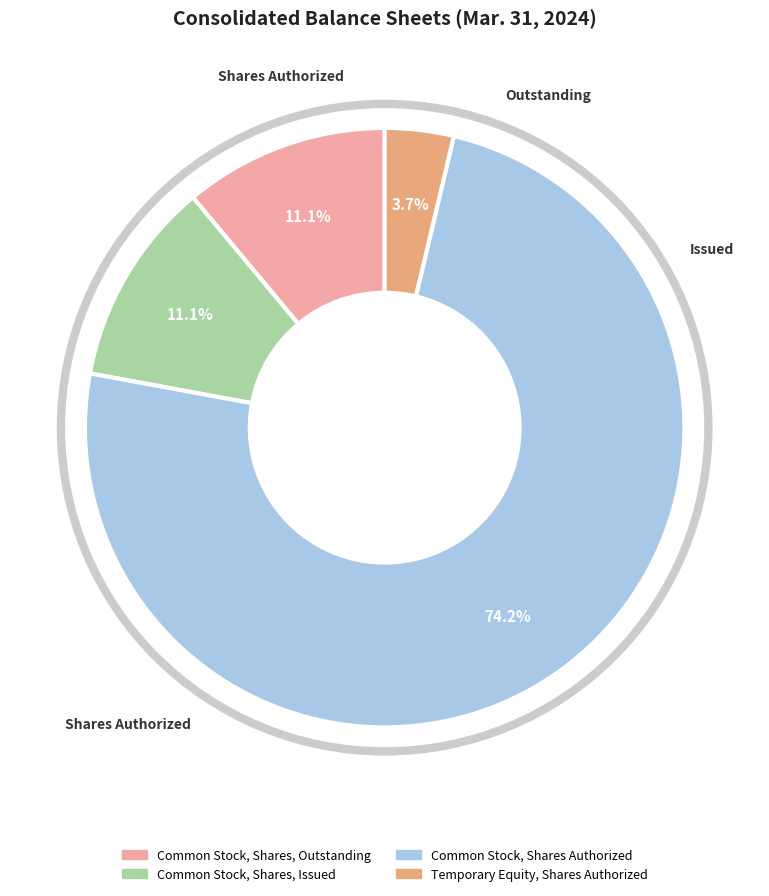

To the nearest percent, what portion does Temporary Equity, Shares Authorized represent?

4%